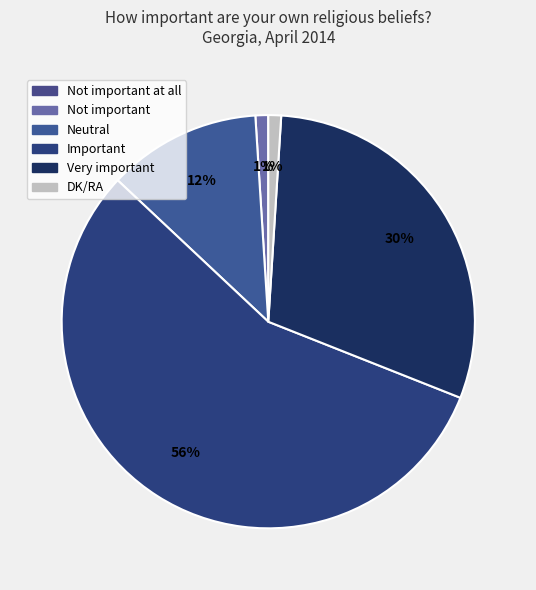

Rank the categories by value from highest to lowest.

Important, Very important, Neutral, Not important, DK/RA, Not important at all